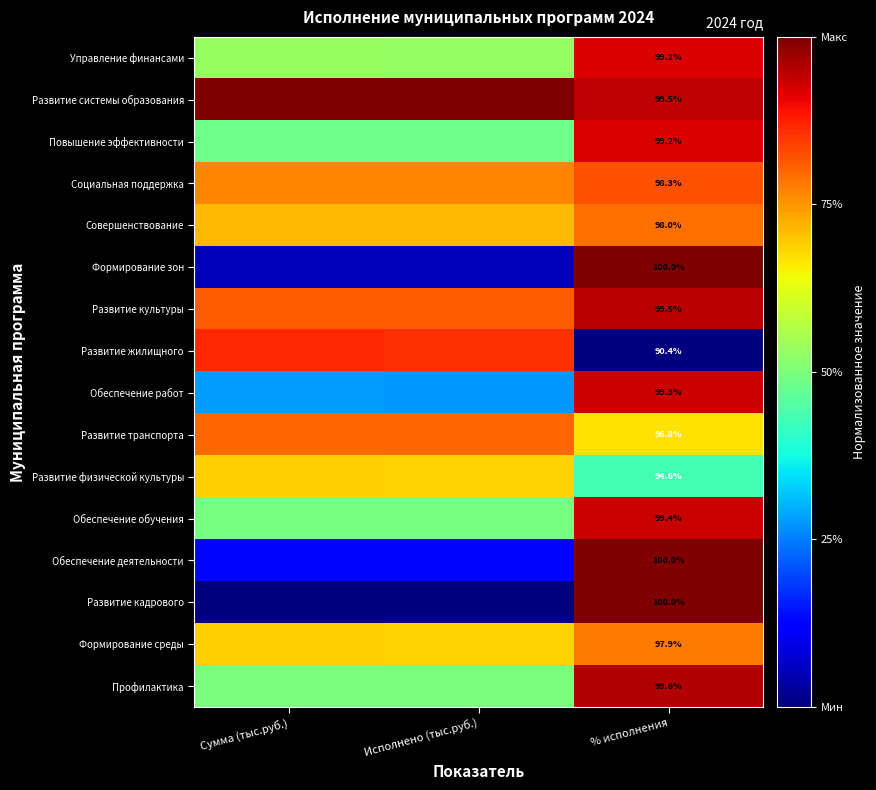

Between Исполнено (тыс.руб.) and % исполнения, which series saw the biggest shift?

Развитие кадрового